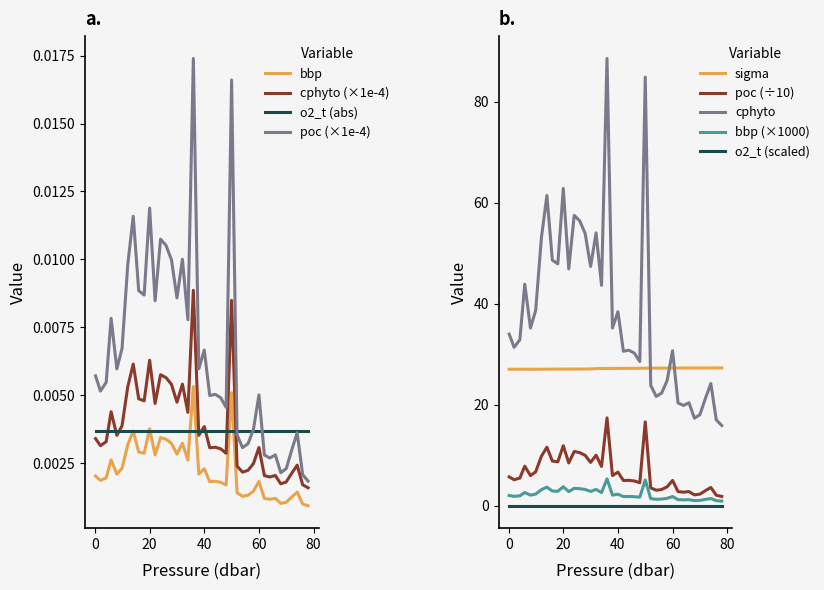

How many bbp values are between 0 and 1?

40